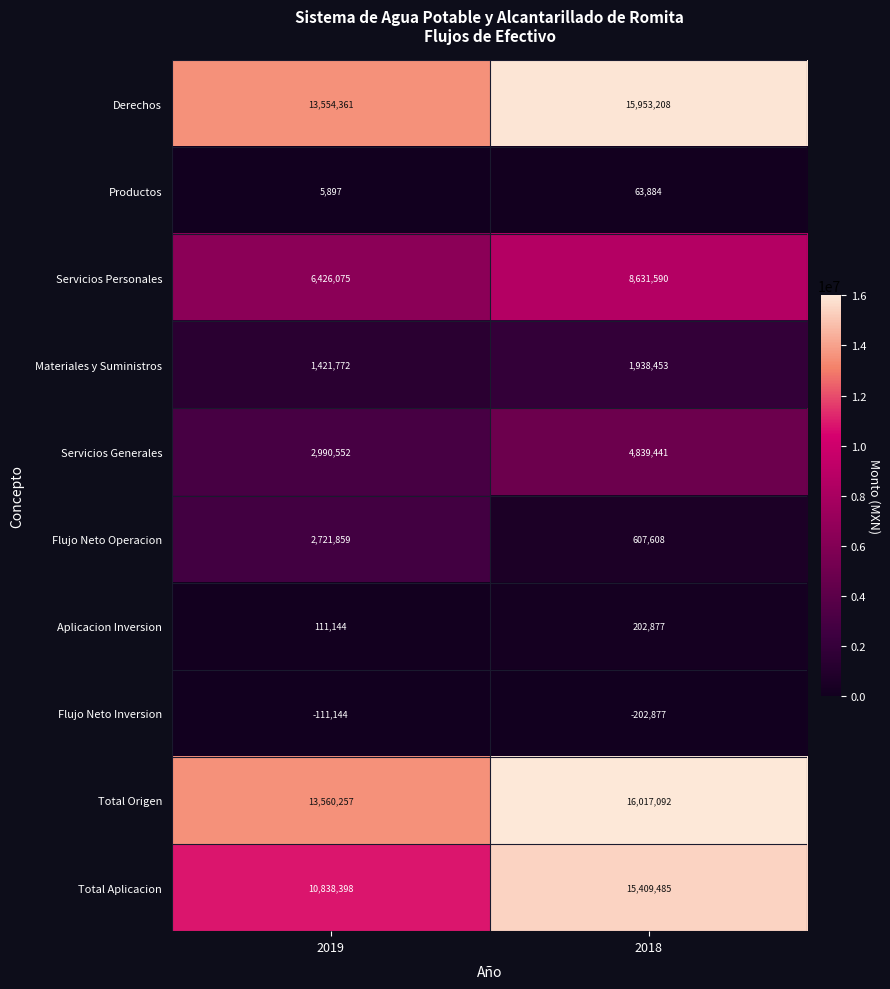

Reading left to right, extract all data points from this chart.

Derechos: 13554361	15953208
Productos: 5897	63884
Servicios Personales: 6426075	8631590
Materiales y Suministros: 1421772	1938453
Servicios Generales: 2990552	4839441
Flujo Neto Operacion: 2721859	607608
Aplicacion Inversion: 111144	202877
Flujo Neto Inversion: -111144	-202877
Total Origen: 13560257	16017092
Total Aplicacion: 10838398	15409485